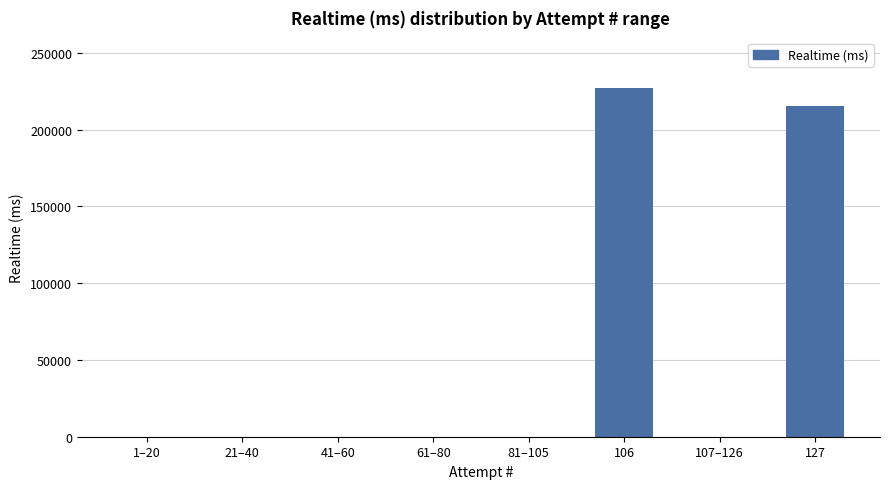

Is it true that the value at 81–105 is 0?

True